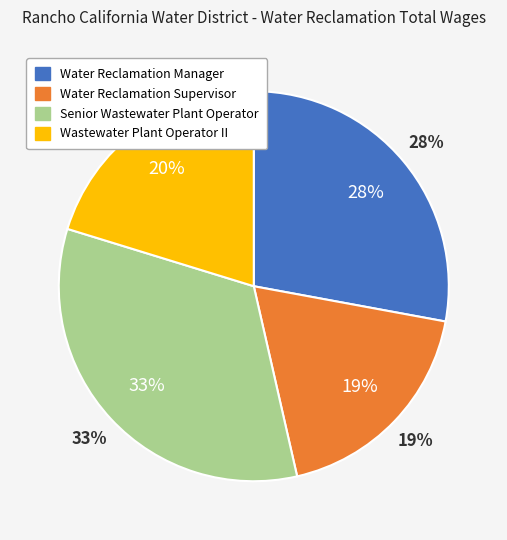

Does any single category account for the majority?

No